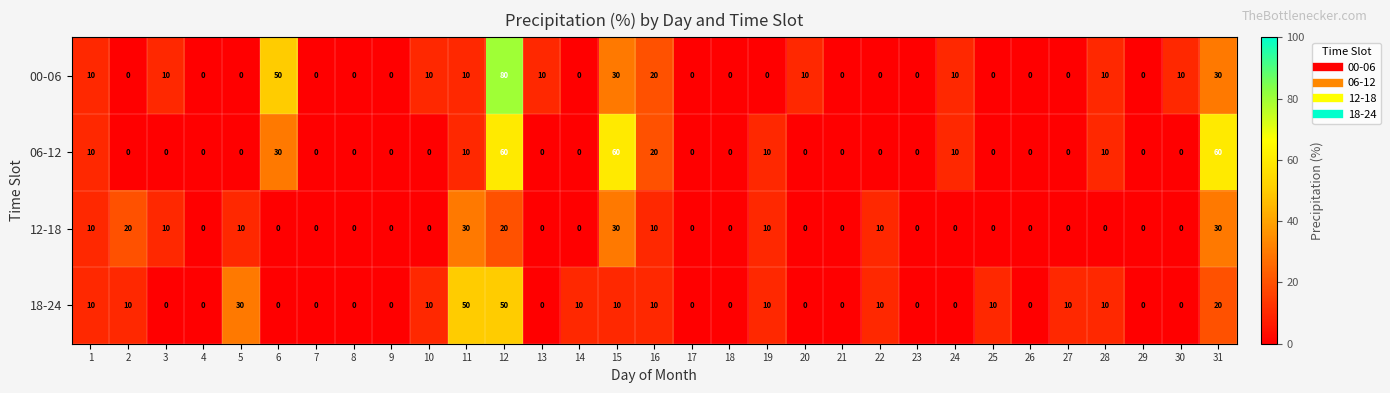

Which series has the widest spread of values?

00-06